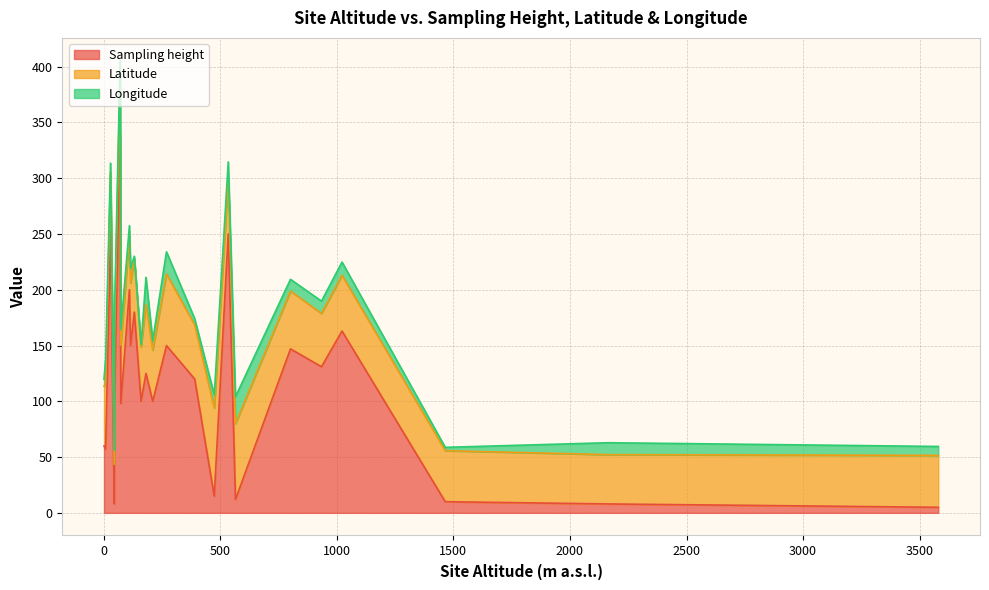

What is the highest value of the Sampling height series?

341.0